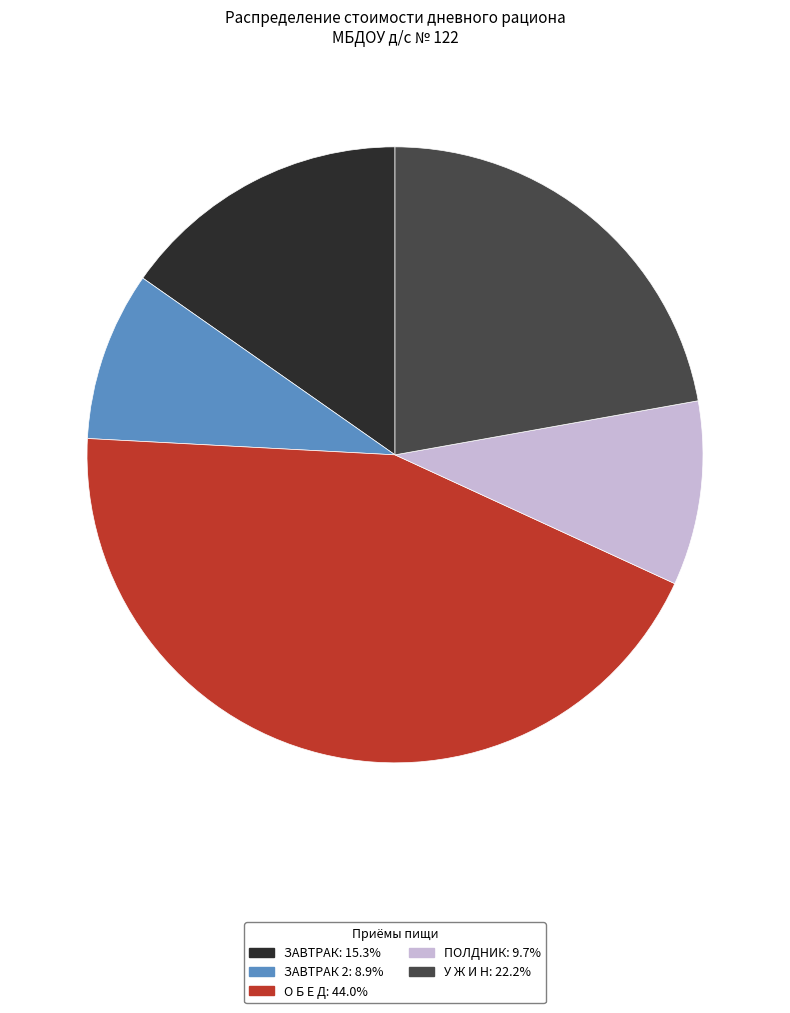

Is there a majority slice in this chart?

No